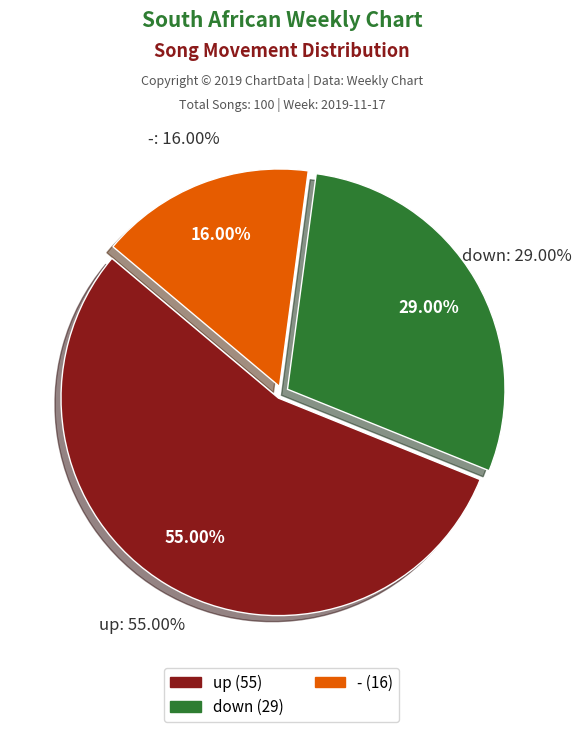

What is the change in value from down to -?

-13